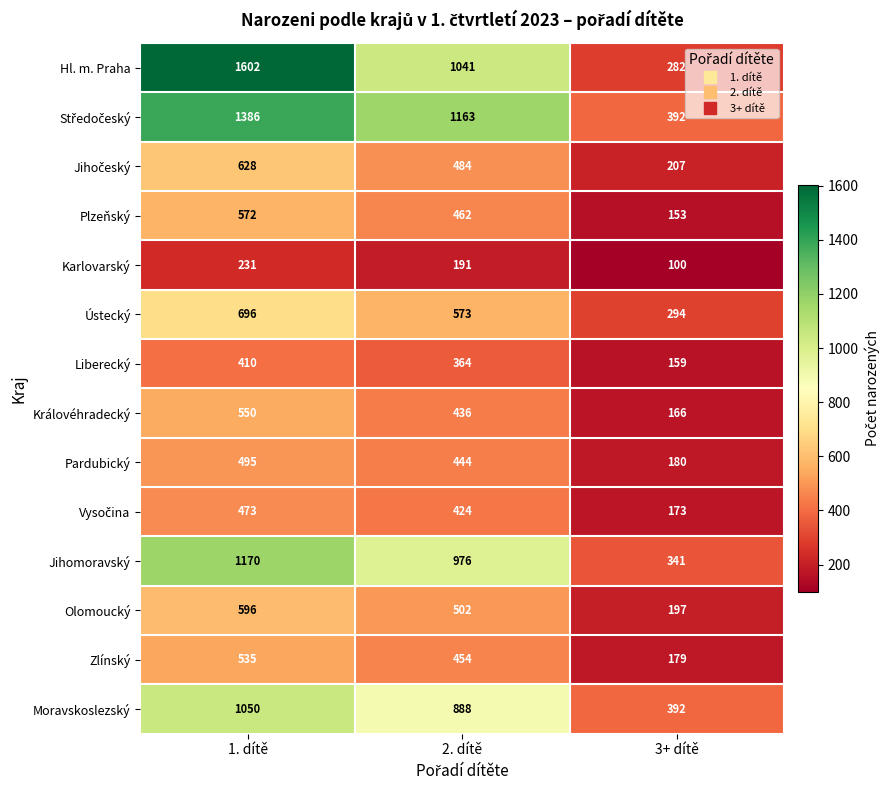

Is it true that Plzeňský equals 462 at 2. dítě?

True